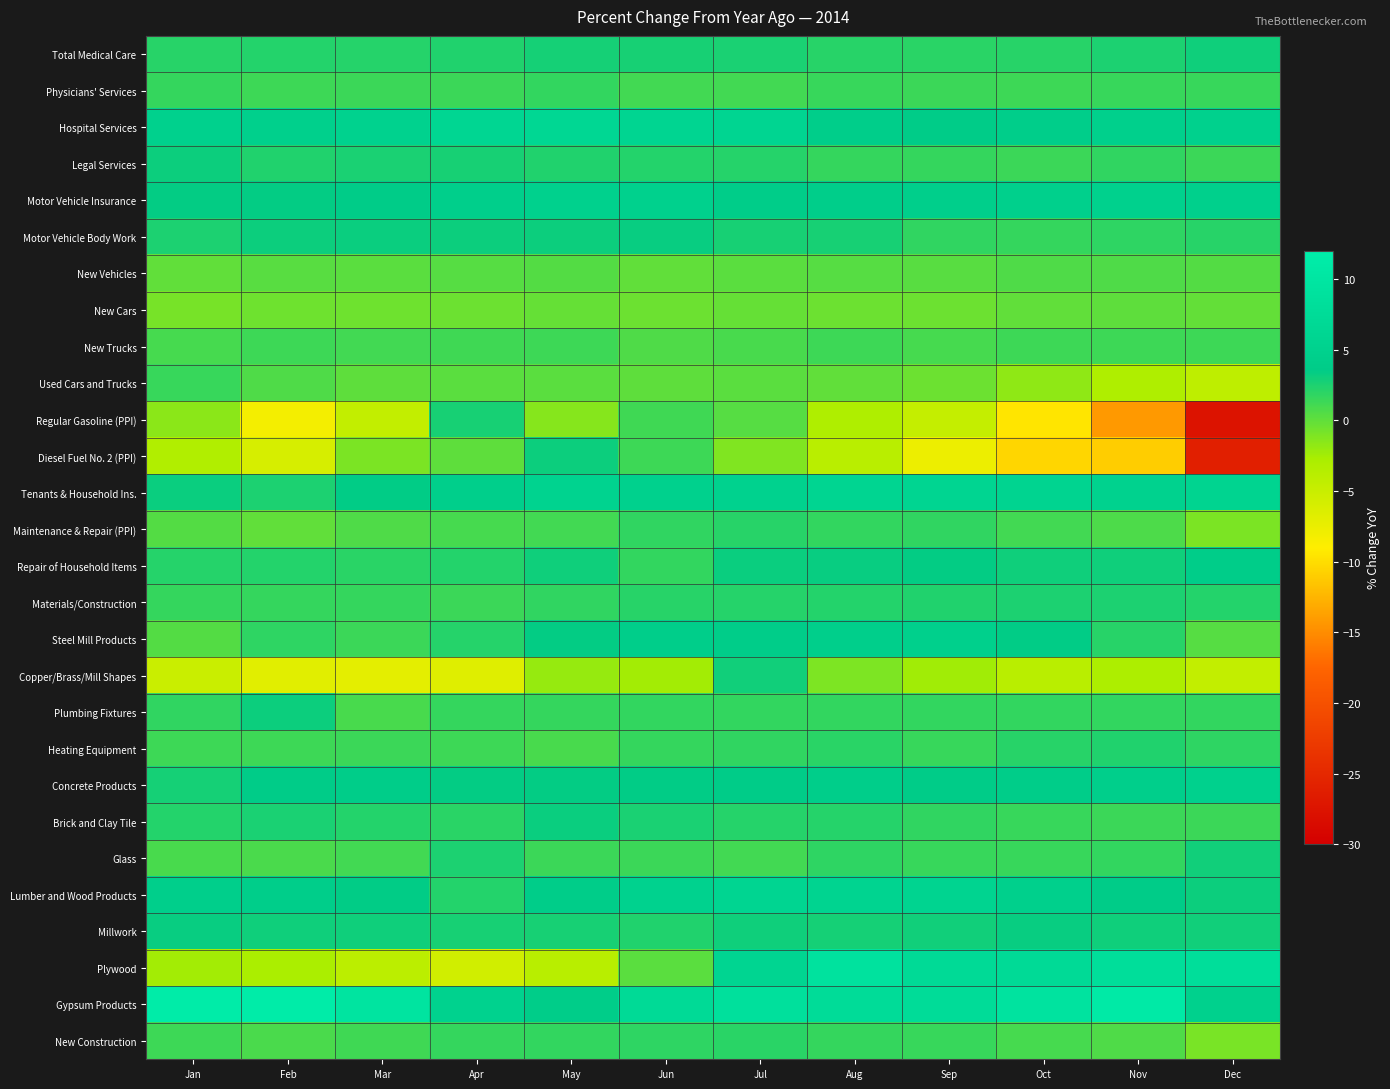

Reading left to right, transcribe all the data shown in this chart.

Total Medical Care: Jan=2.1	Feb=2.3	Mar=2.2	Apr=2.4	May=2.8	Jun=2.7	Jul=2.6	Aug=2.1	Sep=2.0	Oct=2.1	Nov=2.5	Dec=3.0
Physicians' Services: Jan=1.6	Feb=1.3	Mar=1.4	Apr=1.4	May=1.7	Jun=1.1	Jul=1.1	Aug=1.5	Sep=1.4	Oct=1.3	Nov=1.5	Dec=1.5
Hospital Services: Jan=4.8	Feb=4.7	Mar=5.1	Apr=6.1	May=6.3	Jun=5.9	Jul=6.0	Aug=4.1	Sep=3.7	Oct=4.2	Nov=4.7	Dec=4.9
Legal Services: Jan=3.1	Feb=2.4	Mar=2.6	Apr=2.7	May=2.4	Jun=2.3	Jul=2.2	Aug=1.6	Sep=1.6	Oct=1.4	Nov=1.8	Dec=1.4
Motor Vehicle Insurance: Jan=3.4	Feb=3.4	Mar=3.6	Apr=4.4	May=4.8	Jun=4.9	Jul=3.9	Aug=4.1	Sep=4.3	Oct=4.7	Nov=4.8	Dec=4.7
Motor Vehicle Body Work: Jan=2.5	Feb=3.1	Mar=3.2	Apr=3.1	May=3.1	Jun=3.3	Jul=2.7	Aug=2.7	Sep=1.8	Oct=1.6	Nov=1.9	Dec=2.1
New Vehicles: Jan=0.0	Feb=0.3	Mar=0.2	Apr=0.4	May=0.5	Jun=0.0	Jul=0.2	Aug=0.4	Sep=0.3	Oct=0.6	Nov=0.6	Dec=0.5
New Cars: Jan=-0.8	Feb=-0.5	Mar=-0.5	Apr=-0.4	May=-0.2	Jun=-0.4	Jul=-0.2	Aug=-0.4	Sep=-0.4	Oct=0.0	Nov=0.1	Dec=-0.1
New Trucks: Jan=1.0	Feb=1.3	Mar=1.1	Apr=1.2	May=1.3	Jun=0.6	Jul=0.9	Aug=1.3	Sep=1.0	Oct=1.3	Nov=1.3	Dec=1.3
Used Cars and Trucks: Jan=1.5	Feb=0.6	Mar=0.1	Apr=0.2	May=0.2	Jun=0.1	Jul=0.2	Aug=0.0	Sep=-0.4	Oct=-1.7	Nov=-3.1	Dec=-4.2
Regular Gasoline (PPI): Jan=-1.6	Feb=-8.2	Mar=-4.5	Apr=2.7	May=-1.4	Jun=1.2	Jul=0.4	Aug=-3.1	Sep=-4.7	Oct=-9.5	Nov=-14.2	Dec=-27.5
Diesel Fuel No. 2 (PPI): Jan=-3.3	Feb=-6.0	Mar=-1.0	Apr=0.1	May=3.1	Jun=1.3	Jul=-1.2	Aug=-3.9	Sep=-7.7	Oct=-10.4	Nov=-11.0	Dec=-26.1
Tenants & Household Ins.: Jan=3.2	Feb=2.5	Mar=3.5	Apr=4.5	May=5.4	Jun=4.9	Jul=5.2	Aug=6.0	Sep=6.0	Oct=5.6	Nov=5.2	Dec=5.6
Maintenance & Repair (PPI): Jan=0.5	Feb=0.0	Mar=0.6	Apr=1.0	May=1.1	Jun=1.8	Jul=2.1	Aug=1.7	Sep=1.8	Oct=1.1	Nov=0.7	Dec=-1.0
Repair of Household Items: Jan=2.2	Feb=2.3	Mar=2.0	Apr=2.3	May=3.0	Jun=1.7	Jul=3.2	Aug=3.3	Sep=3.4	Oct=3.0	Nov=3.0	Dec=4.0
Materials/Construction: Jan=1.6	Feb=1.6	Mar=1.6	Apr=1.4	May=1.8	Jun=2.1	Jul=2.2	Aug=2.3	Sep=2.4	Oct=2.5	Nov=2.5	Dec=2.3
Steel Mill Products: Jan=0.5	Feb=1.9	Mar=1.4	Apr=2.2	May=3.4	Jun=4.1	Jul=3.9	Aug=4.3	Sep=4.7	Oct=3.5	Nov=2.1	Dec=0.4
Copper/Brass/Mill Shapes: Jan=-5.0	Feb=-6.8	Mar=-7.1	Apr=-6.7	May=-2.0	Jun=-2.5	Jul=2.9	Aug=-1.1	Sep=-2.4	Oct=-3.9	Nov=-3.0	Dec=-4.5
Plumbing Fixtures: Jan=1.8	Feb=3.1	Mar=0.9	Apr=1.6	May=1.6	Jun=1.7	Jul=1.7	Aug=1.7	Sep=1.7	Oct=1.7	Nov=1.7	Dec=1.7
Heating Equipment: Jan=1.3	Feb=1.3	Mar=1.4	Apr=1.3	May=0.9	Jun=1.6	Jul=1.8	Aug=2.0	Sep=1.5	Oct=2.1	Nov=2.4	Dec=1.9
Concrete Products: Jan=2.8	Feb=3.7	Mar=3.9	Apr=3.4	May=3.4	Jun=3.5	Jul=3.6	Aug=4.2	Sep=3.6	Oct=3.8	Nov=4.3	Dec=5.0
Brick and Clay Tile: Jan=2.3	Feb=2.6	Mar=2.3	Apr=2.0	May=3.2	Jun=2.6	Jul=2.2	Aug=2.2	Sep=1.8	Oct=1.5	Nov=1.4	Dec=1.4
Glass: Jan=0.9	Feb=0.8	Mar=1.1	Apr=2.5	May=1.4	Jun=1.4	Jul=1.1	Aug=1.9	Sep=1.5	Oct=1.5	Nov=1.7	Dec=2.9
Lumber and Wood Products: Jan=4.4	Feb=4.1	Mar=3.5	Apr=2.3	May=4.0	Jun=5.2	Jul=5.8	Aug=5.6	Sep=5.7	Oct=4.6	Nov=3.7	Dec=3.1
Millwork: Jan=3.3	Feb=3.0	Mar=3.0	Apr=2.7	May=2.7	Jun=2.4	Jul=3.0	Aug=2.8	Sep=2.9	Oct=3.3	Nov=3.0	Dec=2.9
Plywood: Jan=-2.5	Feb=-2.8	Mar=-4.0	Apr=-5.6	May=-3.8	Jun=0.2	Jul=5.9	Aug=9.1	Sep=7.1	Oct=7.0	Nov=8.1	Dec=8.2
Gypsum Products: Jan=11.6	Feb=11.6	Mar=9.5	Apr=5.2	May=3.8	Jun=7.1	Jul=8.6	Aug=7.7	Sep=7.5	Oct=9.4	Nov=11.1	Dec=5.0
New Construction: Jan=1.3	Feb=0.8	Mar=1.2	Apr=1.6	May=1.7	Jun=1.9	Jul=2.0	Aug=1.6	Sep=1.5	Oct=1.0	Nov=0.6	Dec=-0.9